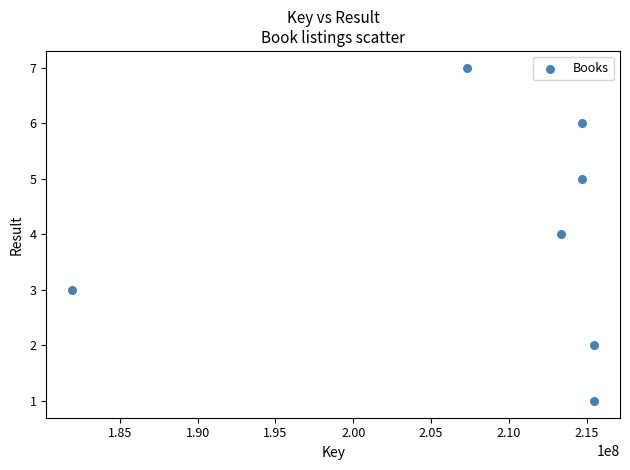

What is the range of Y values (max minus min)?

6